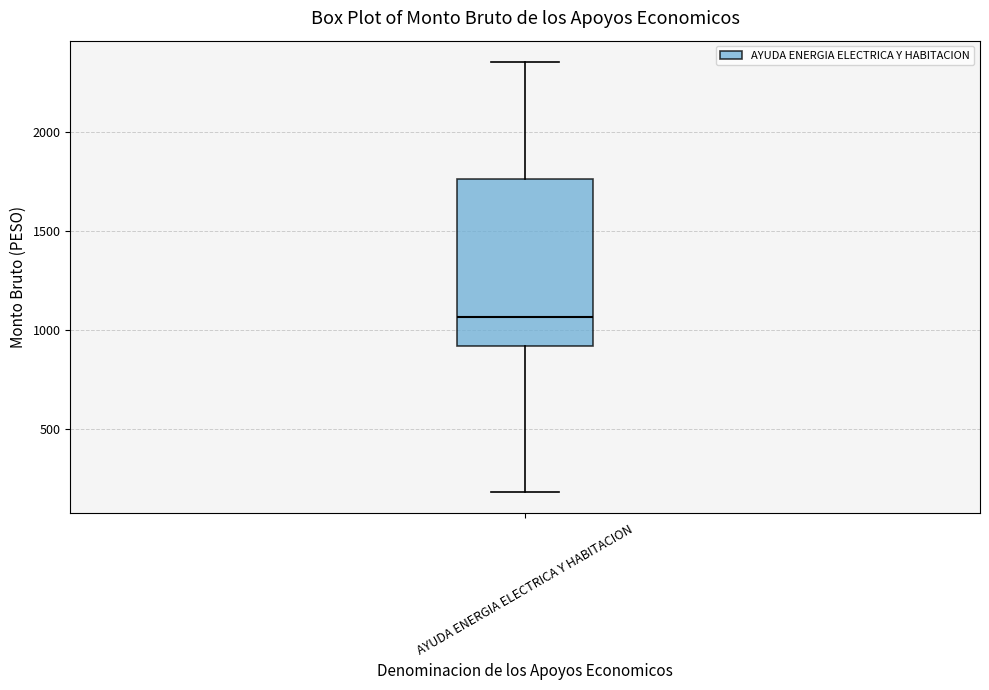

Transcribe this box plot: give where the median line is, the range the box spans, and where the two whiskers end, as read against the y-axis. The values are not printed on the chart, so give them approximately, as read against the axis.

median 1050, box 900 to 1750, whiskers 200 to 2350